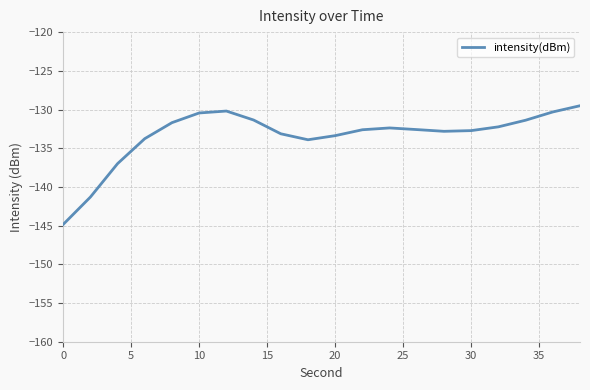

What is the smallest value displayed?

-144.8